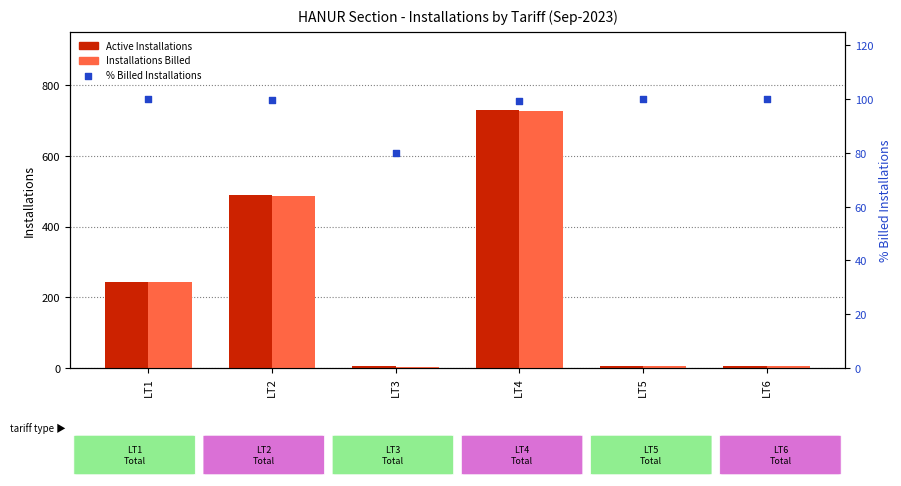

Which series contains the highest Y value?

Active Installations